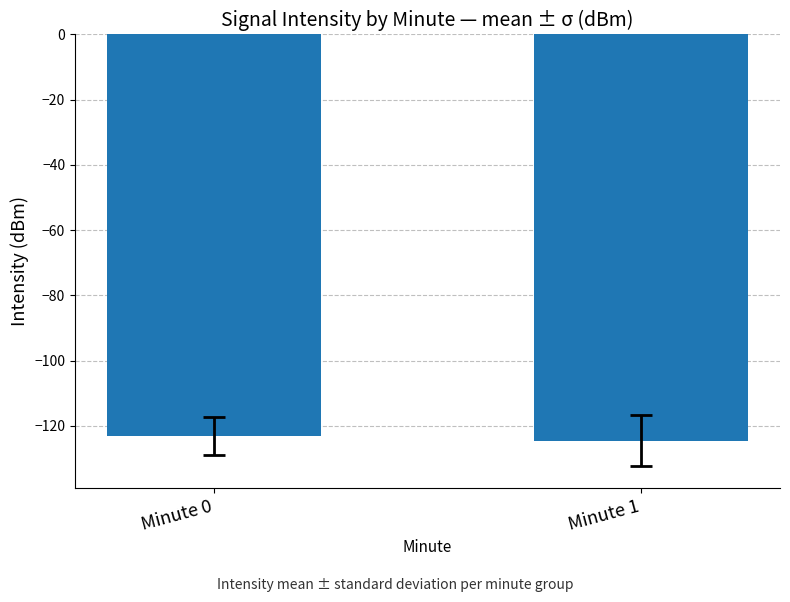

How many bars are there in total?

2